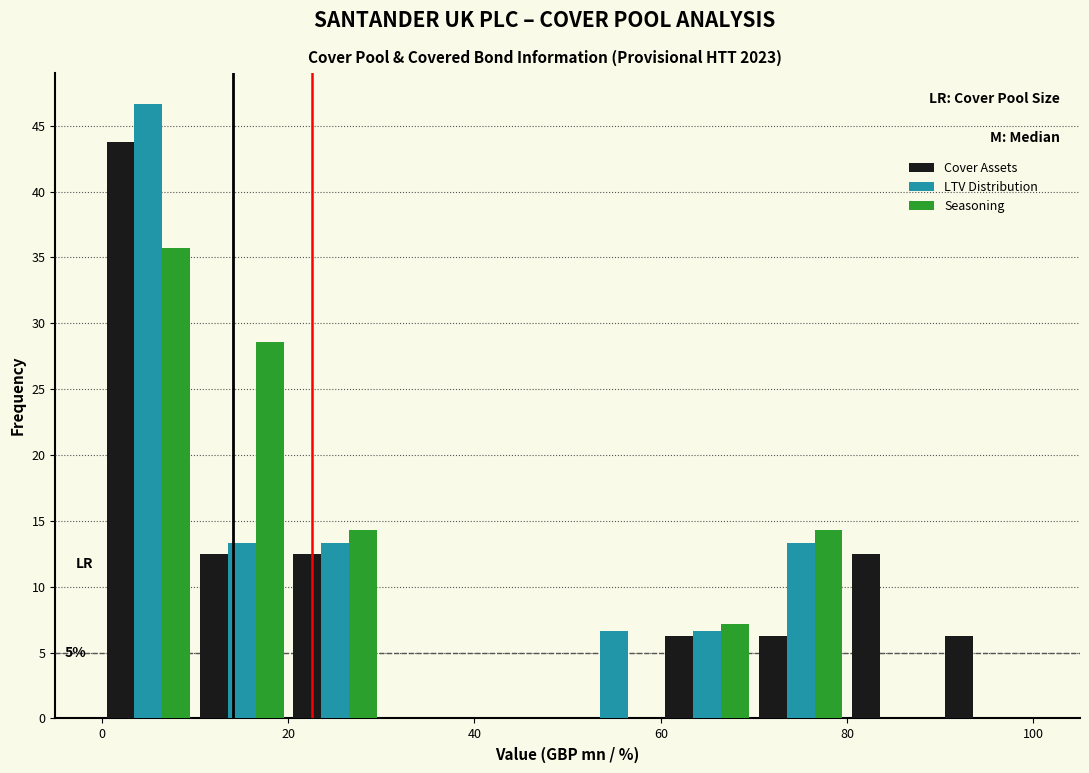

In the Seasoning series, which range on the x-axis has the tallest bar?

0 to 10